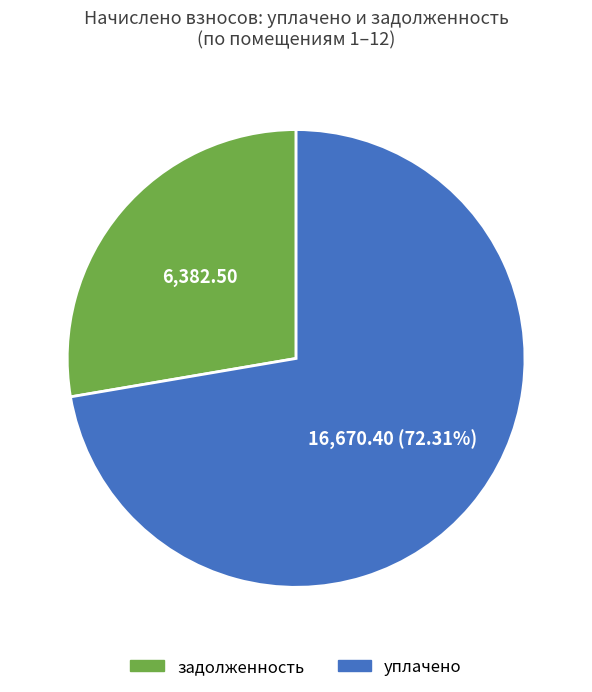

Is there a majority slice in this chart?

Yes